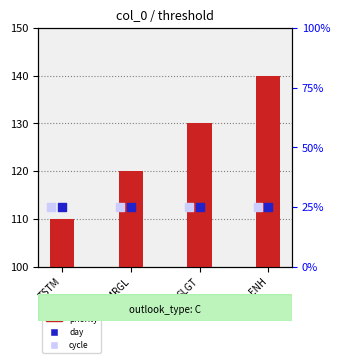

At which category is the sum across all series the highest?

ENH